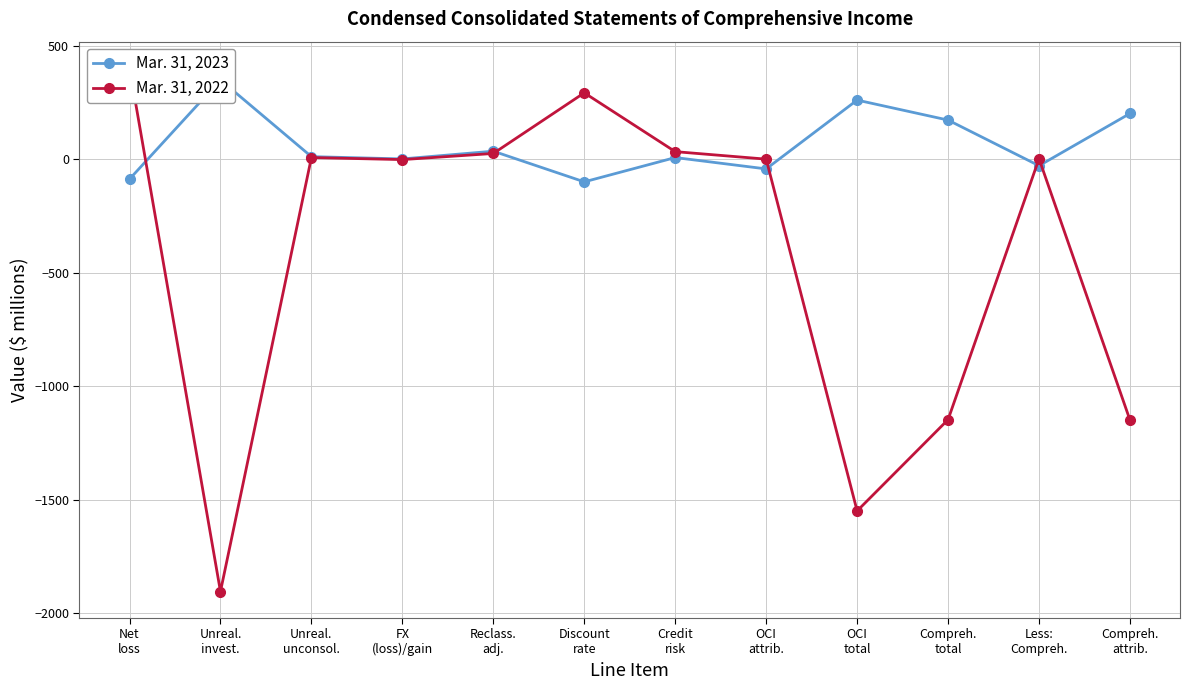

List the labels in order of Mar. 31, 2023 value, smallest first.

Discount
rate, Net
loss, OCI
attrib., Less:
Compreh., FX
(loss)/gain, Credit
risk, Unreal.
unconsol., Reclass.
adj., Compreh.
total, Compreh.
attrib., OCI
total, Unreal.
invest.